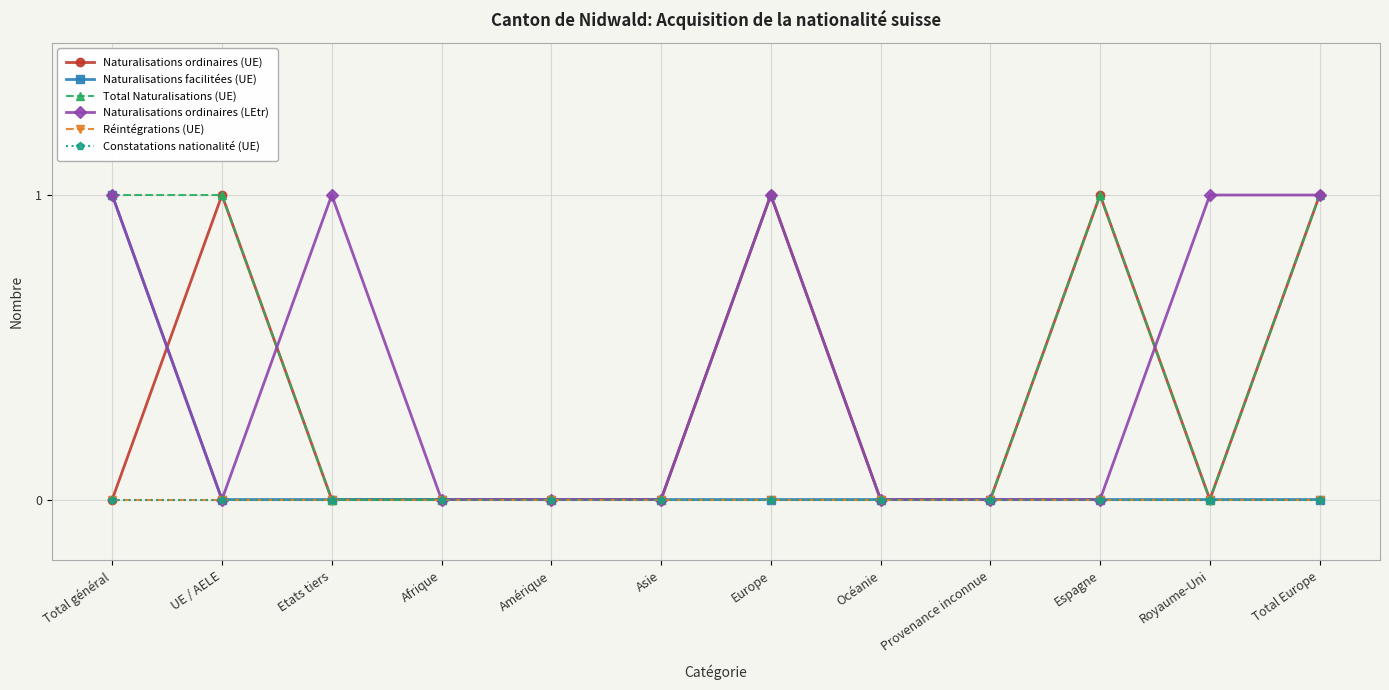

Is this an area chart (filled region under the line)?

No